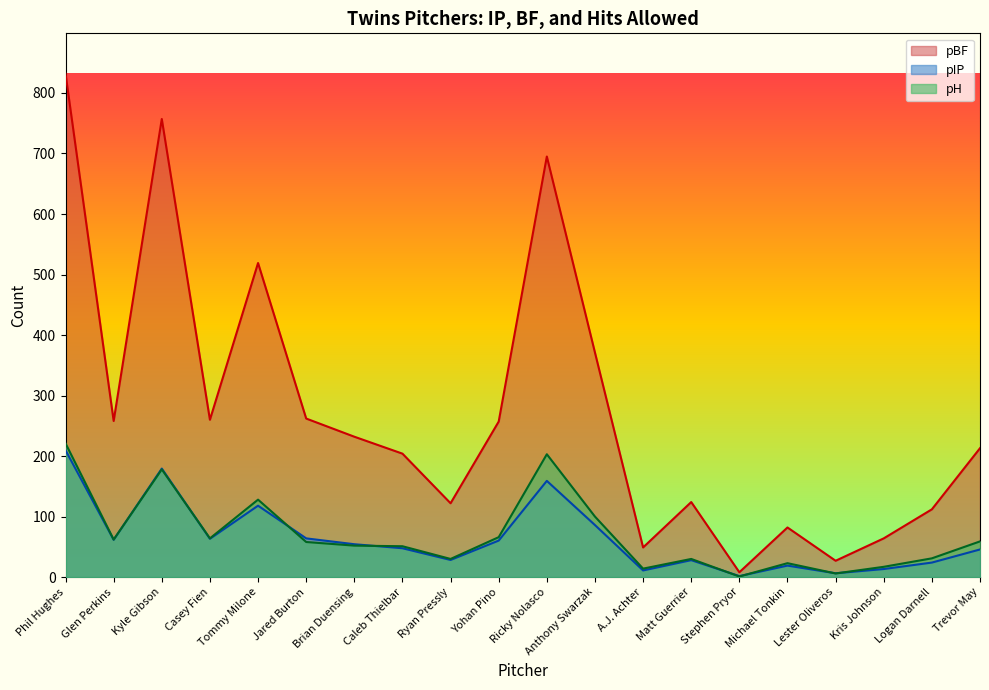

True or false: pH has more than 1 points higher than both neighbors.

True